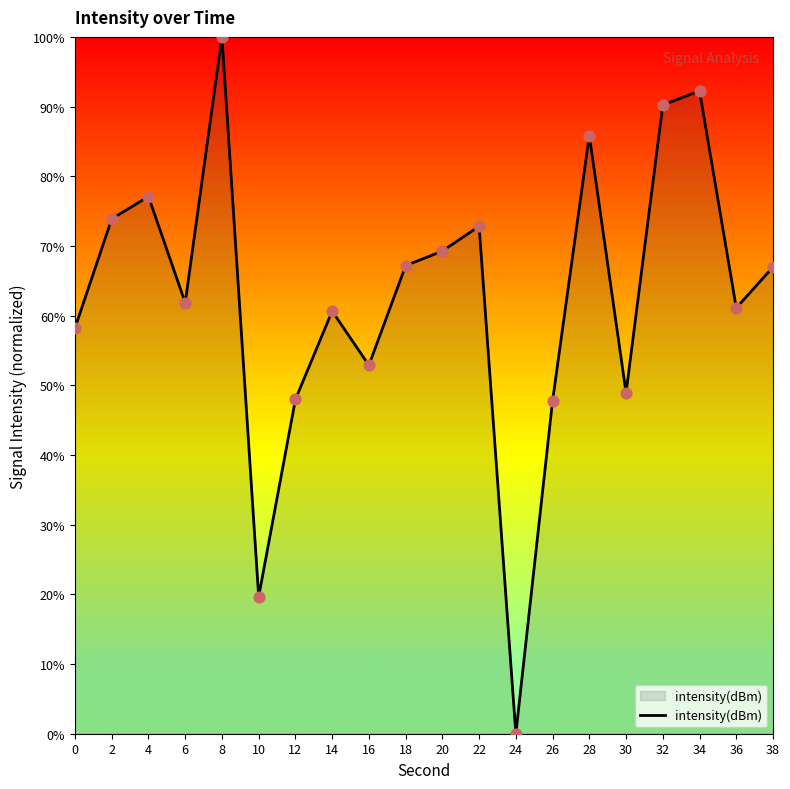

Between 38 and 2, which is larger?

2